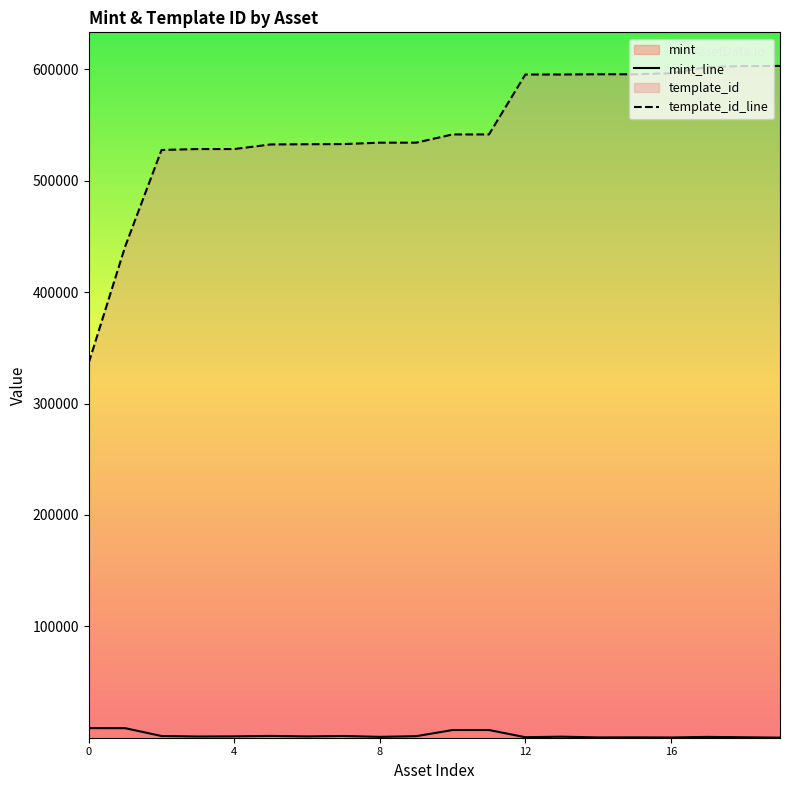

True or false: template_id_line and mint_line cross at least once.

False